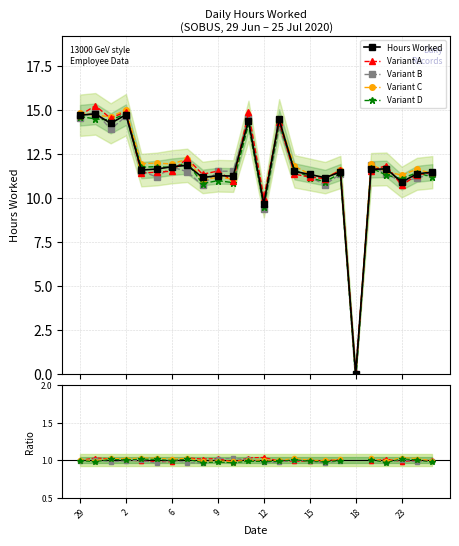

How many interior local peaks does the Variant A series have?

7